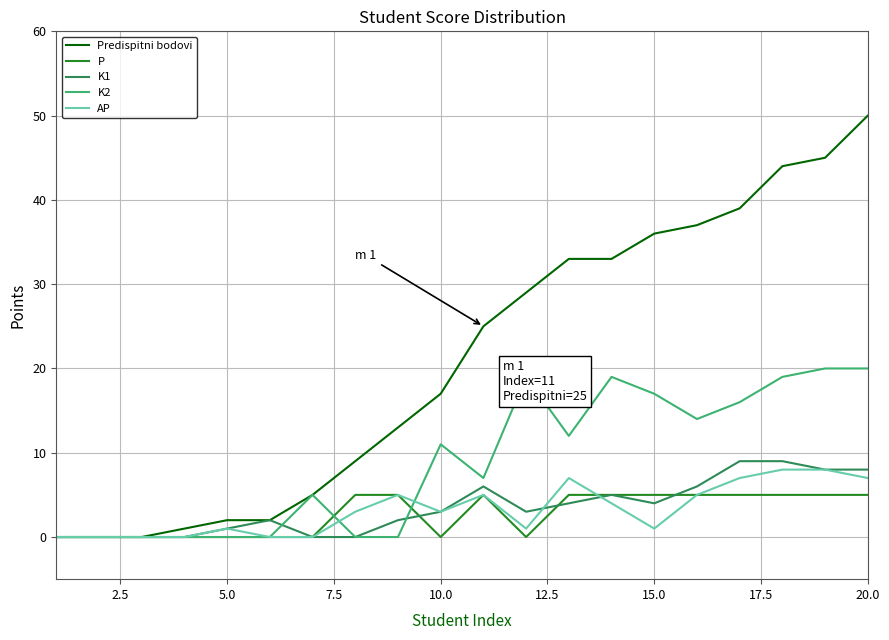

Does the chart have visible grid lines?

Yes